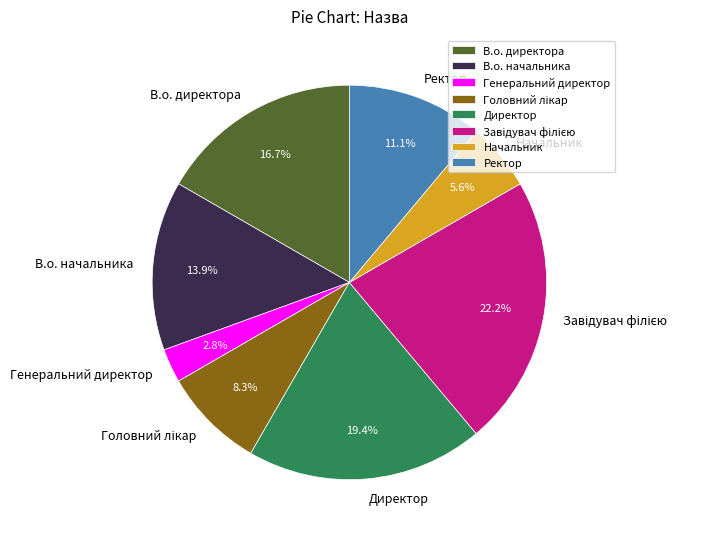

True or false: Директор accounts for 5% of the total.

False